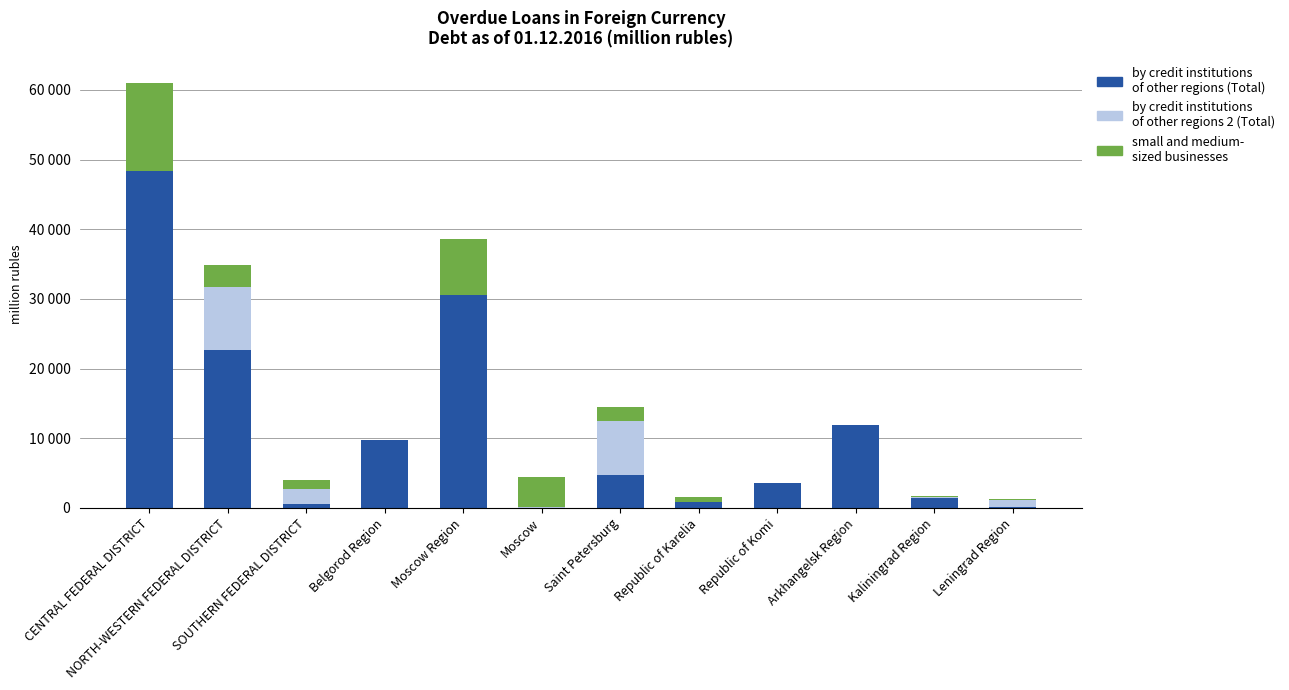

What is the label of the 6th bar from the right?

Saint Petersburg